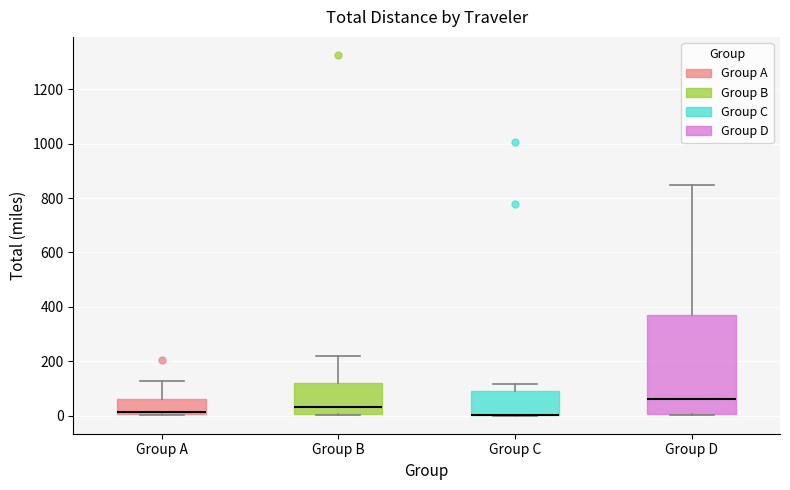

Reading left to right, transcribe this box plot: for each box, give where its median line is, the range the box spans, and where its two whiskers end, as read against the y-axis. The values are not printed on the chart, so give them approximately, as read against the axis.

Group A: median 20, box 0 to 60, whiskers 0 to 120
Group B: median 40, box 0 to 120, whiskers 0 to 220
Group C: median 0 (drawn on the box's lower edge), box 0 to 100, whiskers 0 to 120
Group D: median 60, box 0 to 360, whiskers 0 (just below the box's lower edge) to 840